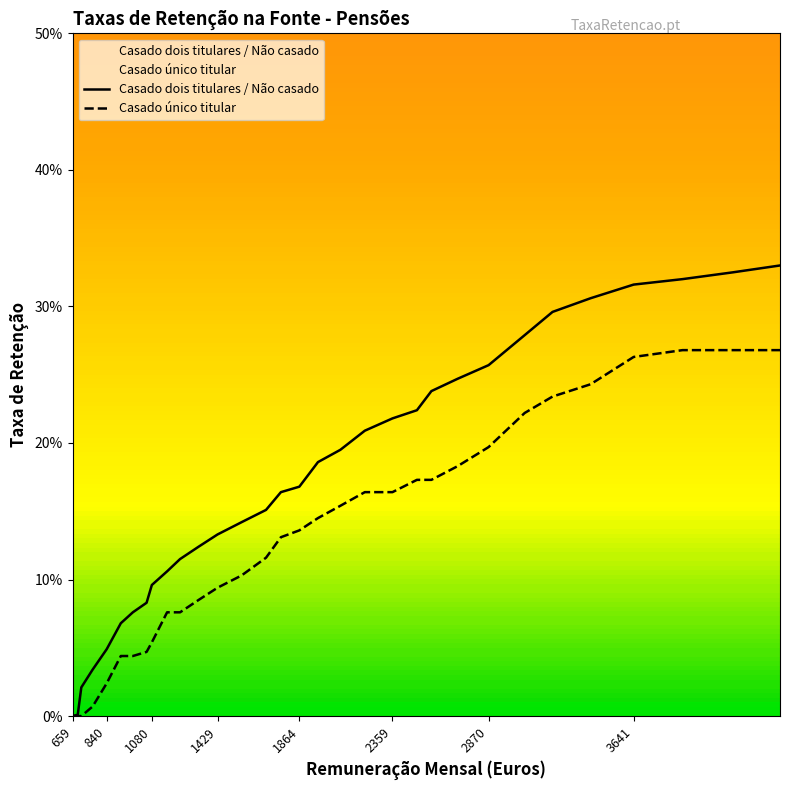

Rank the series by their average value, from lowest to highest.

Casado único titular, Casado dois titulares / Não casado